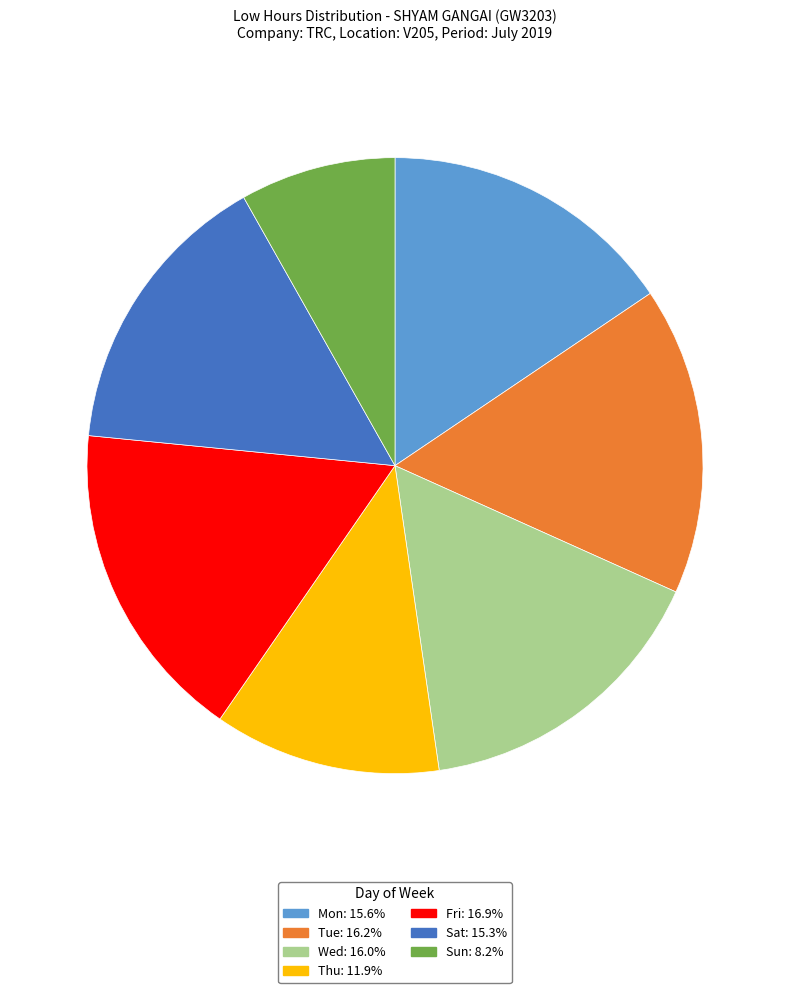

Count the number of slices in the pie.

7